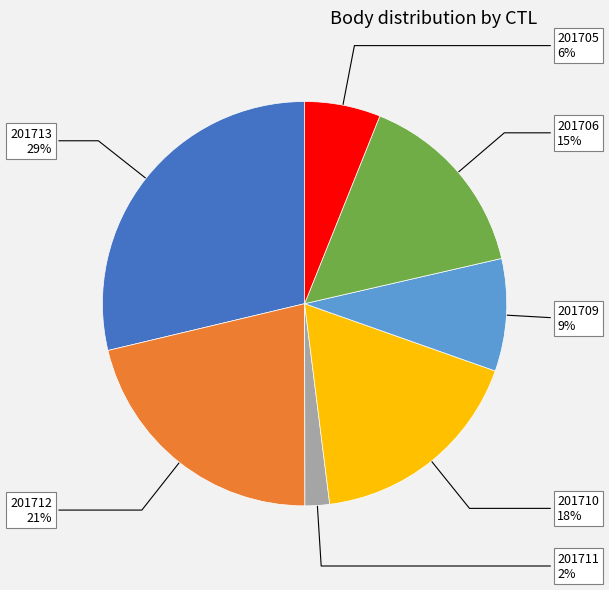

Does any single category account for the majority?

No